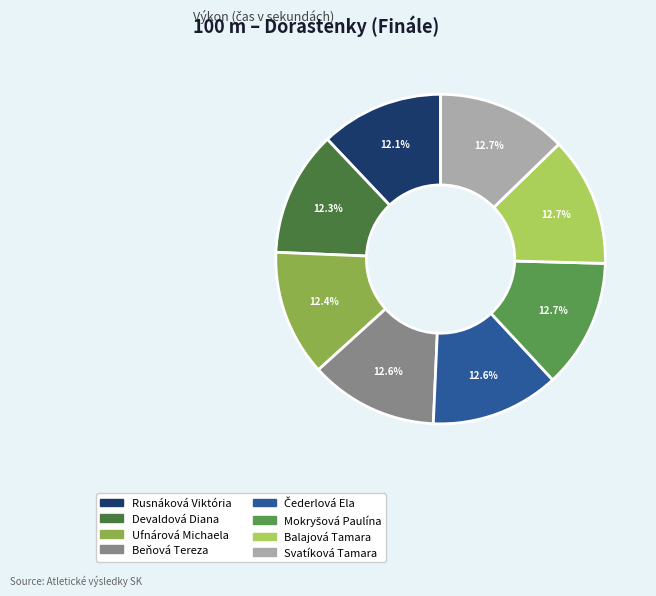

To the nearest percent, what percentage of the pie is Ufnárová Michaela?

12%